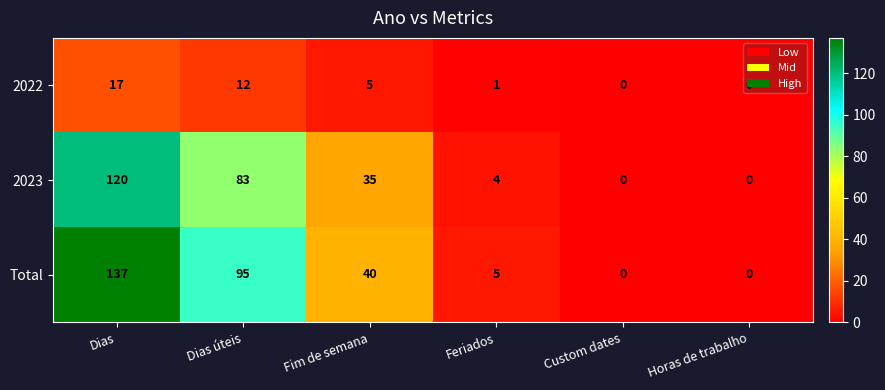

Which series changed the most between Fim de semana and Feriados?

Total